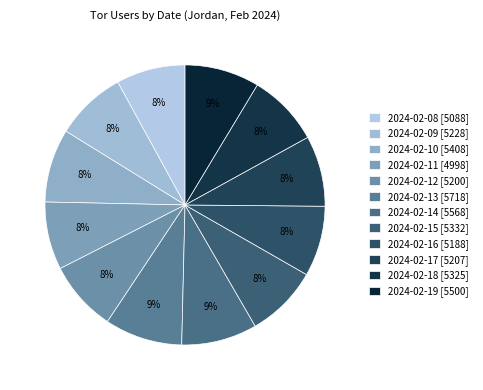

Do 2024-02-11 and 2024-02-17 together represent more than half of the pie?

No